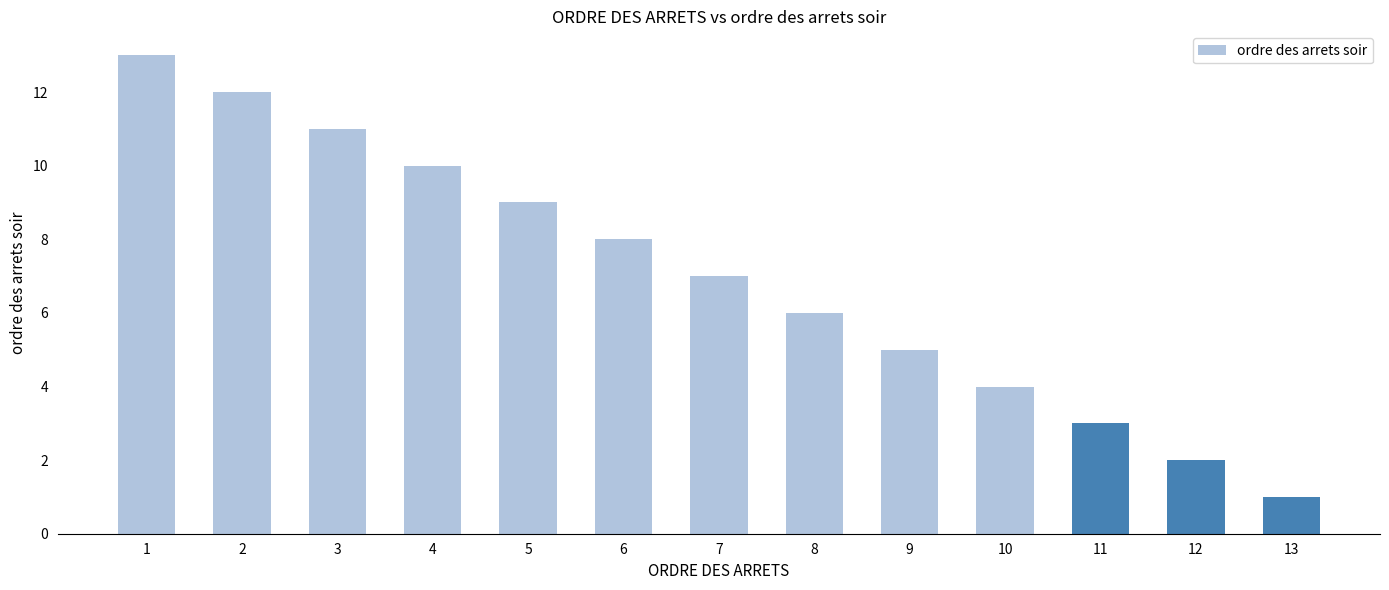

True or false: the data shows 9 at 5.

True